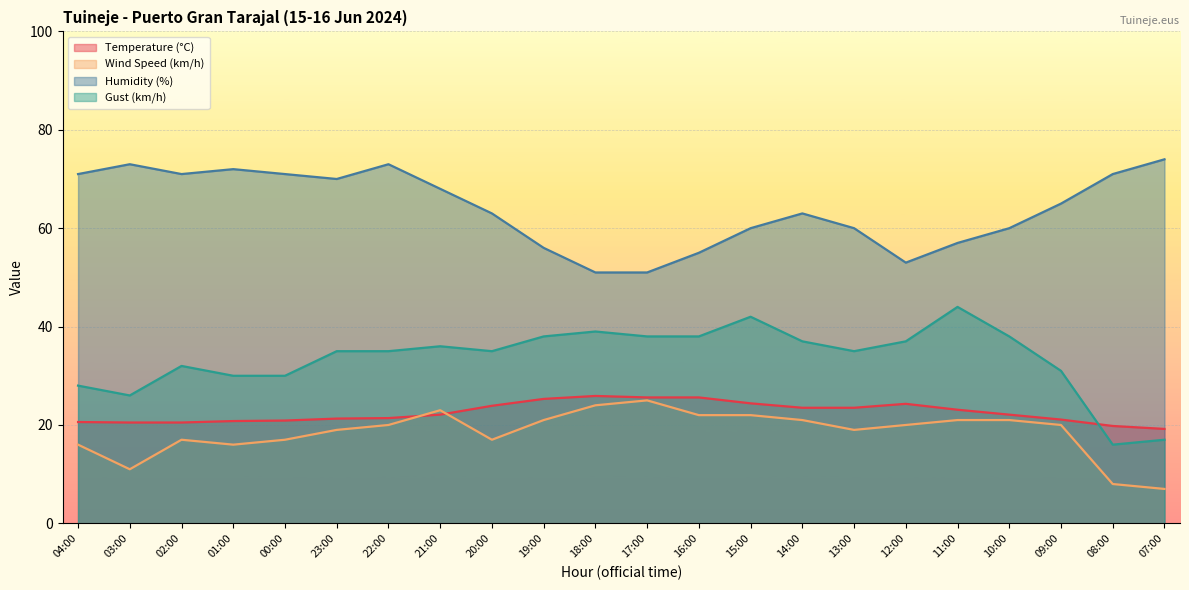

True or false: Gust (km/h) and Humidity (%) cross at least once.

False